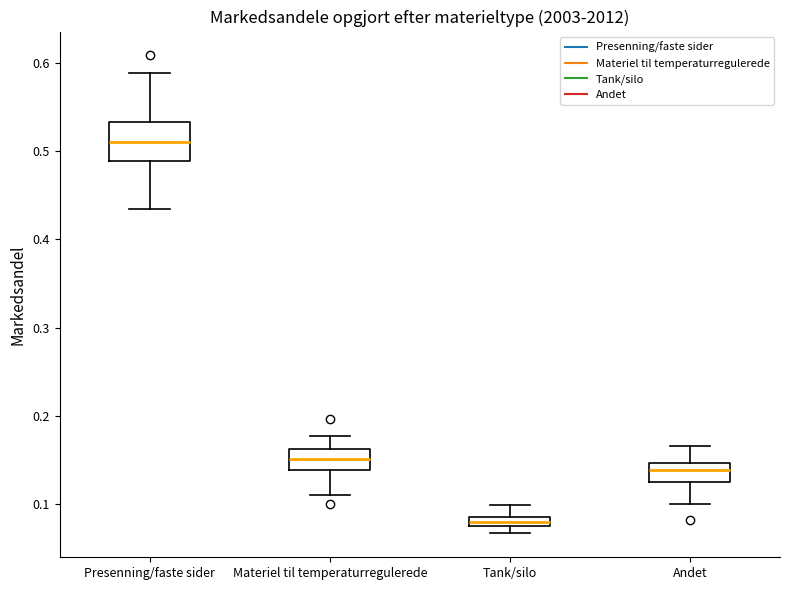

Which box has the highest median line?

Presenning/faste sider